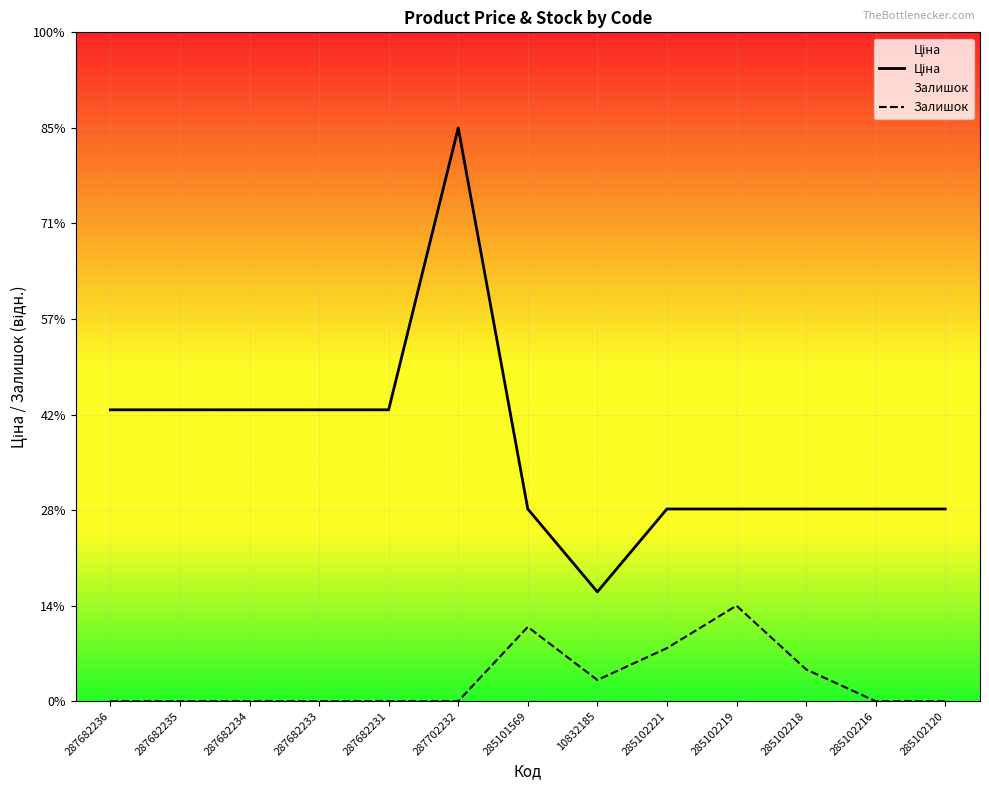

What is the maximum value for Ціна?

30000.0